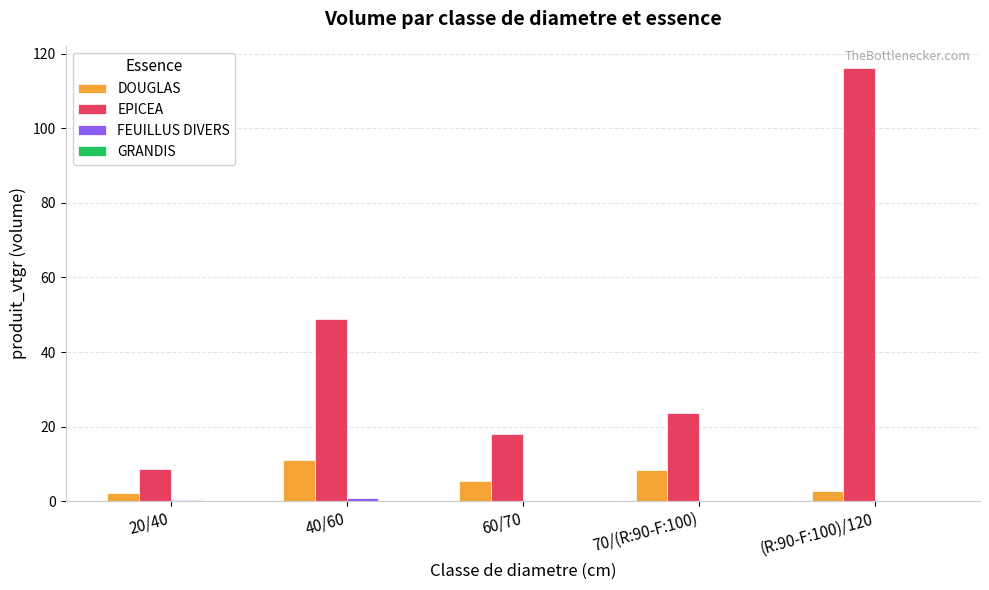

Is it true that DOUGLAS equals 14.3 at 70/(R:90-F:100)?

False